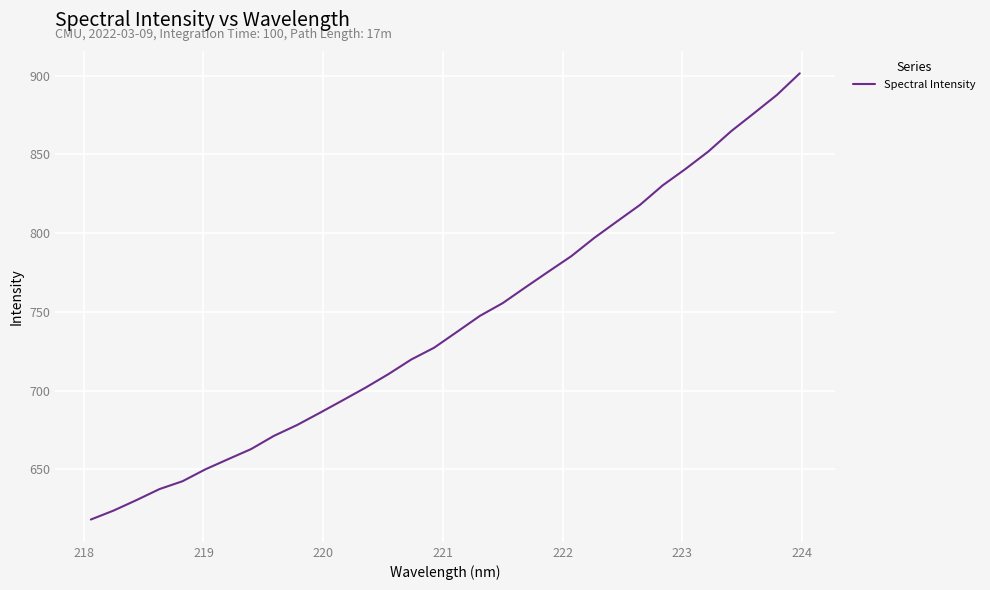

What is the sum of all values?

23751.2